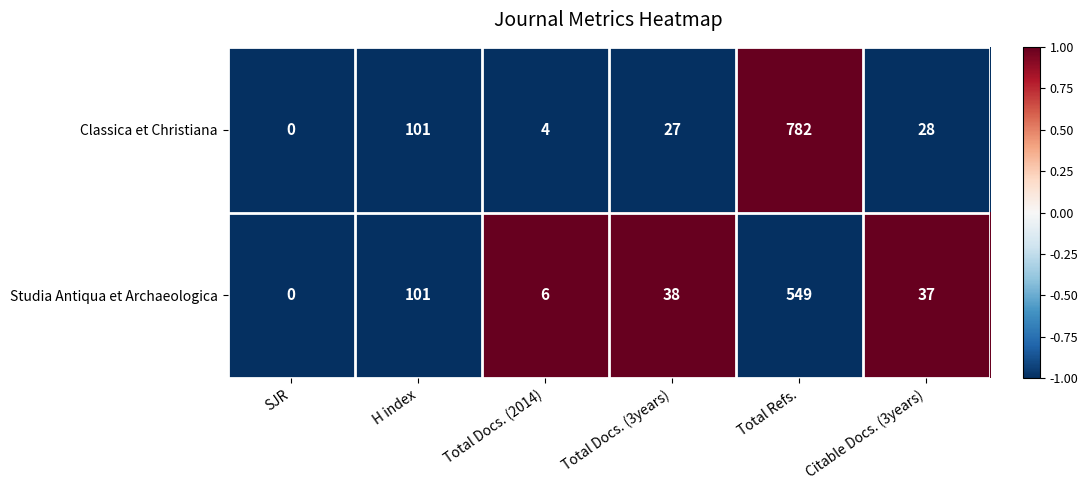

Count the number of data series in this chart.

2